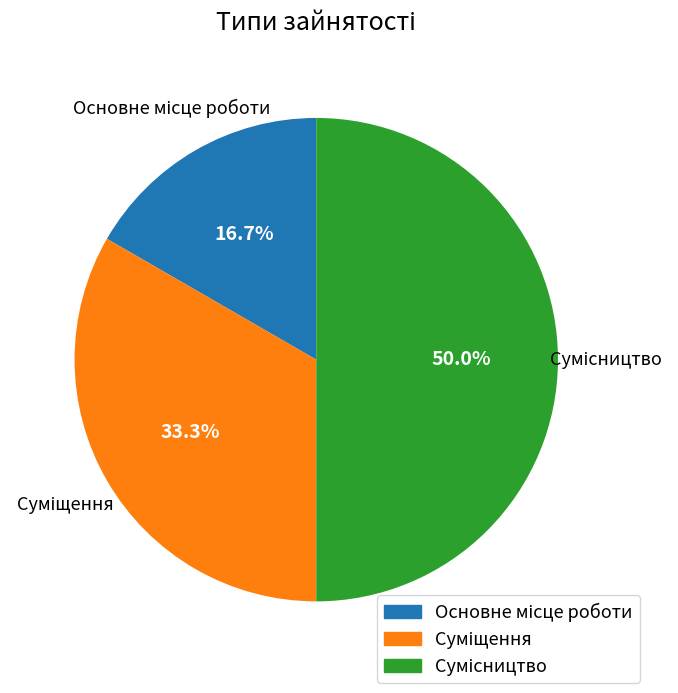

Count the number of slices in the pie.

3